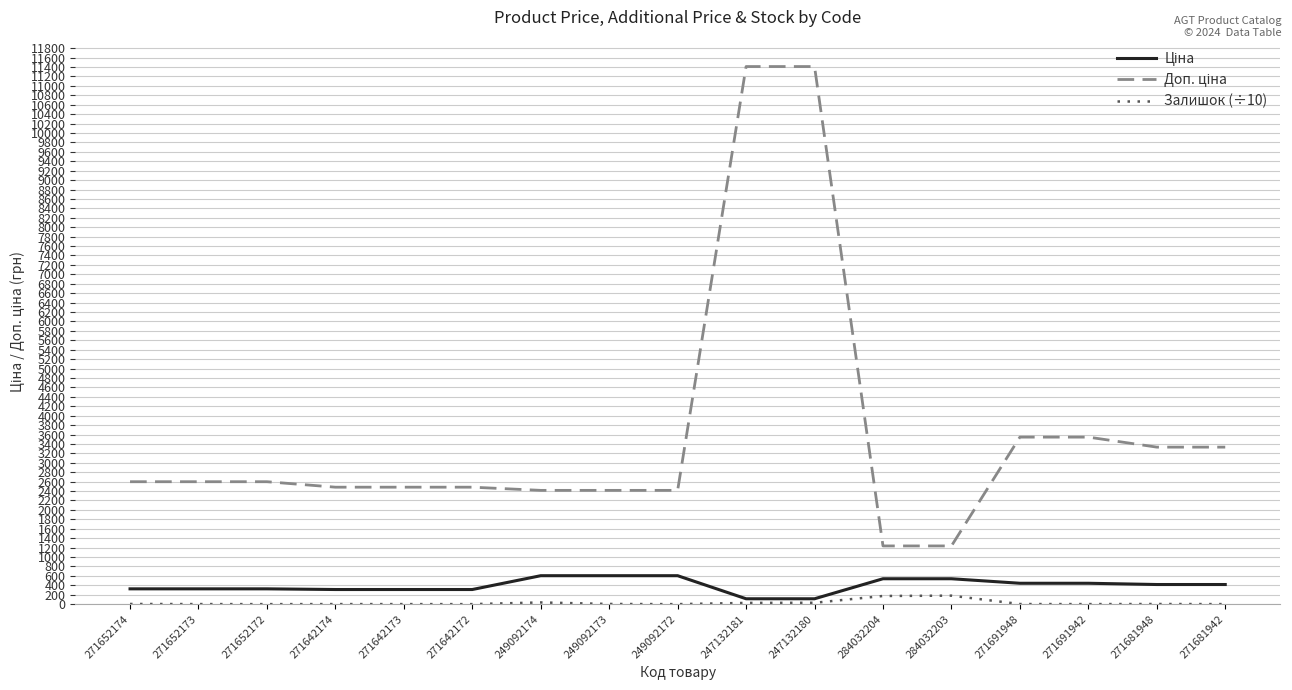

True or false: Залишок (÷10) has a value of 3.0 at 271681948.

True